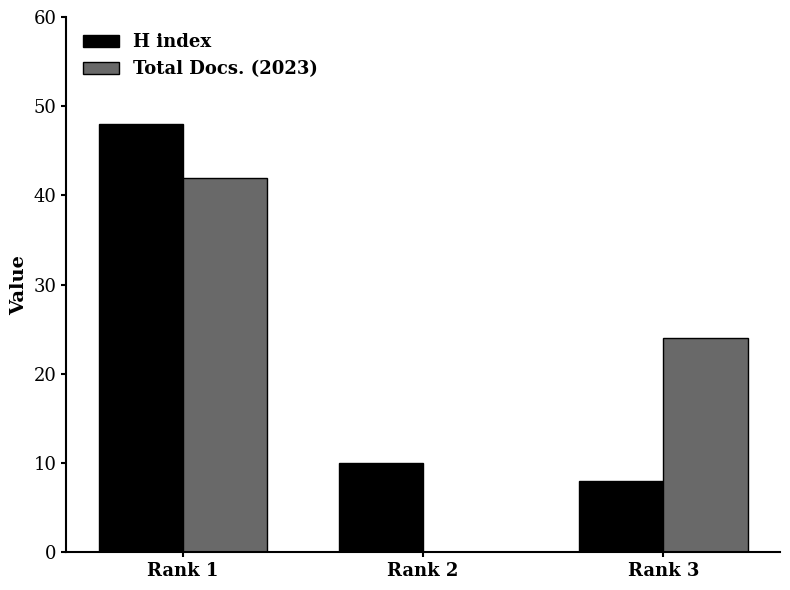

The value of Total Docs. (2023) at Rank 3 is 34. True or false?

False